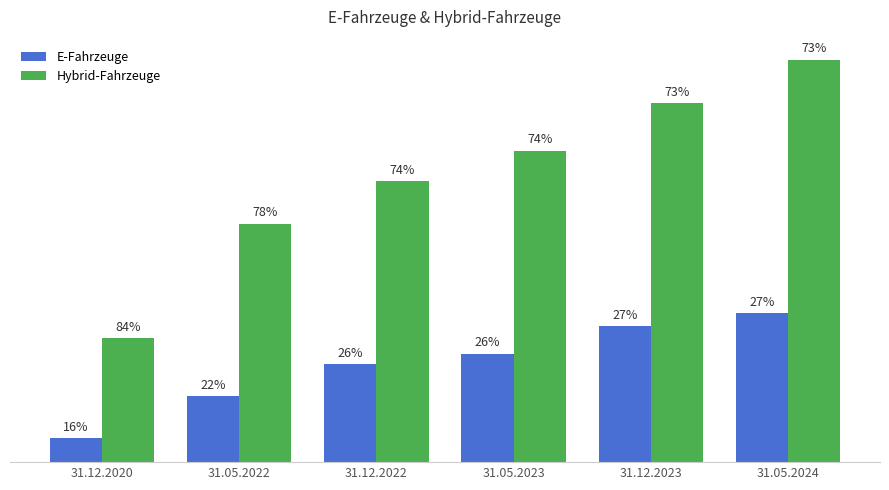

What are all the series names shown in the legend?

E-Fahrzeuge, Hybrid-Fahrzeuge